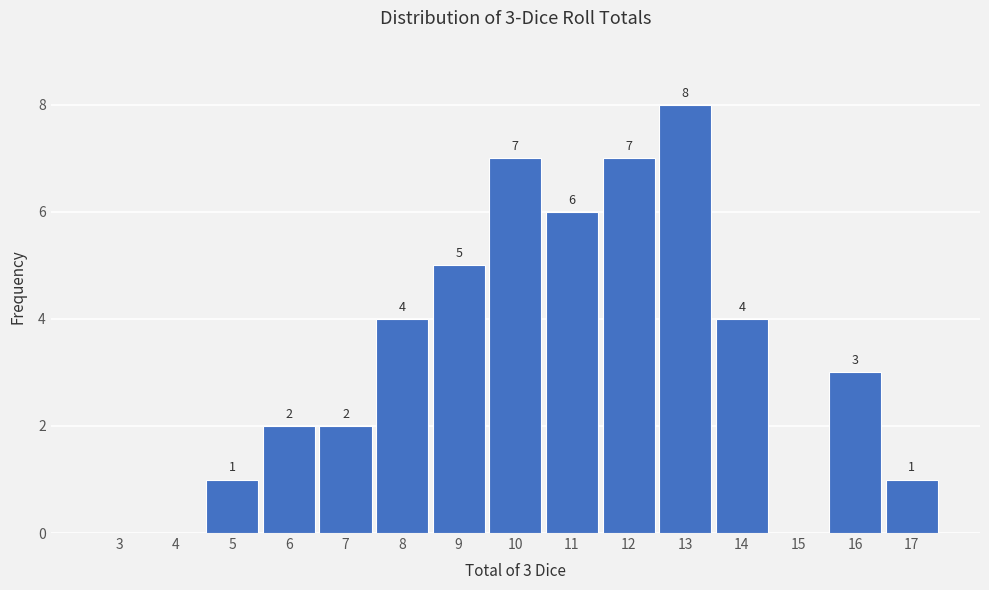

Reading left to right, what are all the values shown in this chart?

3=0	4=0	5=1	6=2	7=2	8=4	9=5	10=7	11=6	12=7	13=8	14=4	15=0	16=3	17=1